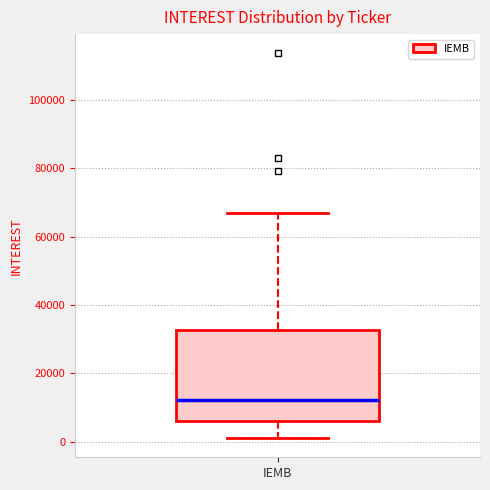

Read this box plot against the y-axis: the position of the median line, the range covered by the box, and the ends of both whiskers. The values are not printed on the chart, so give them approximately, as read against the axis.

median 12000, box 6000 to 32000, whiskers 2000 to 68000